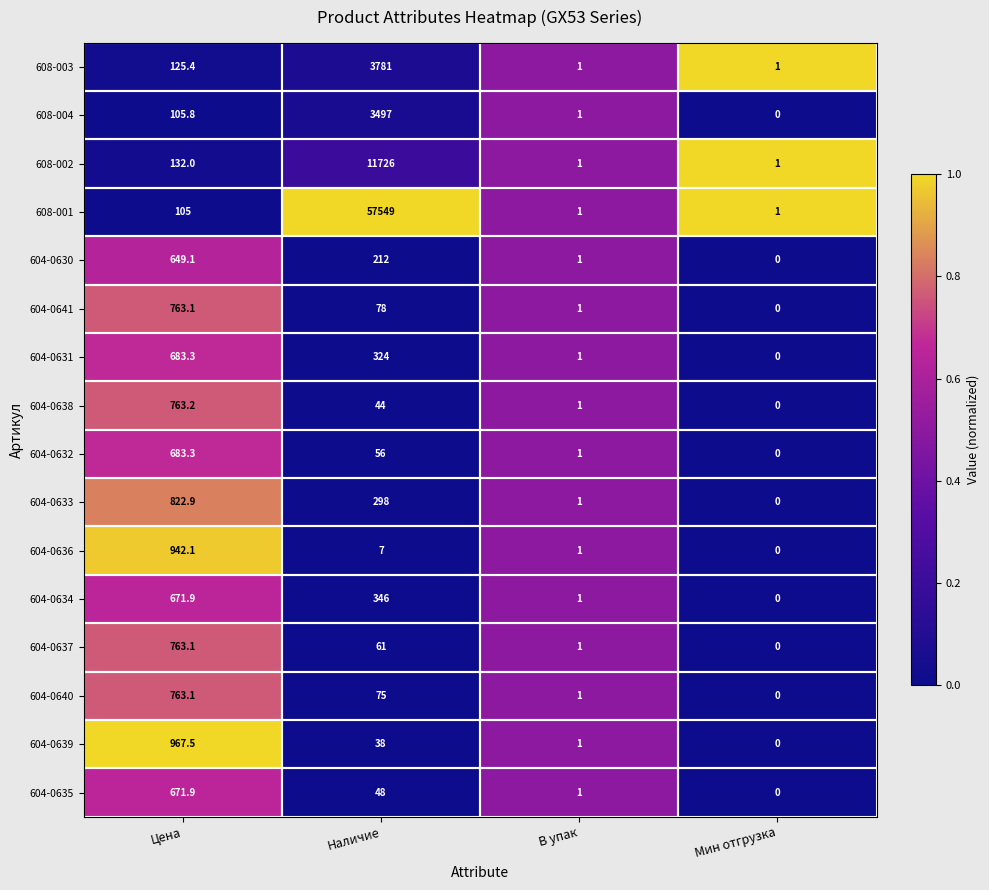

Between Наличие and Мин отгрузка, which series saw the biggest shift?

608-001